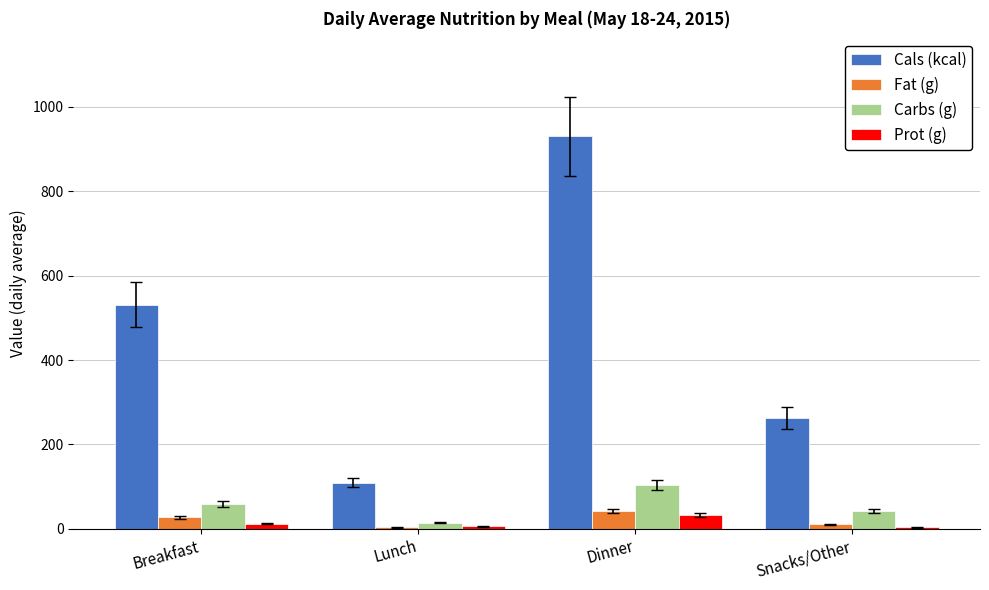

Which series changed the most between Dinner and Snacks/Other?

Cals (kcal)